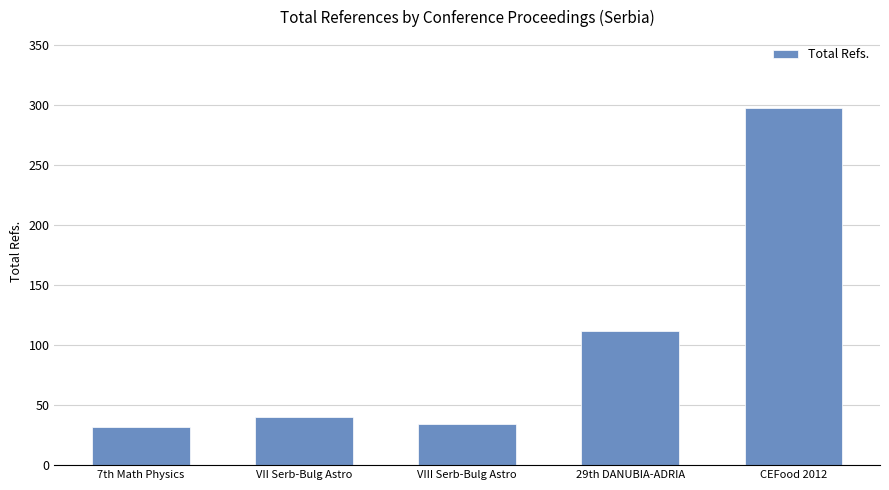

How many categories are shown in the chart?

5